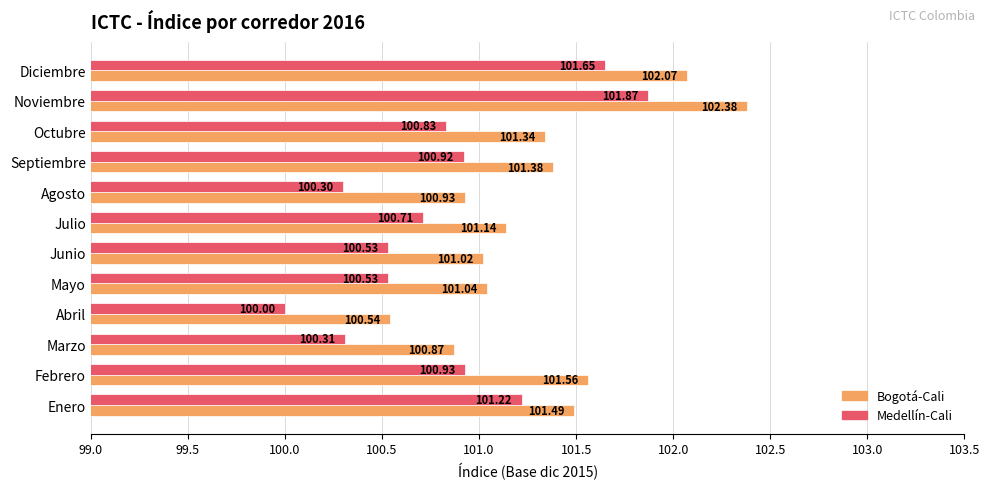

How many categories are shown in the chart?

12